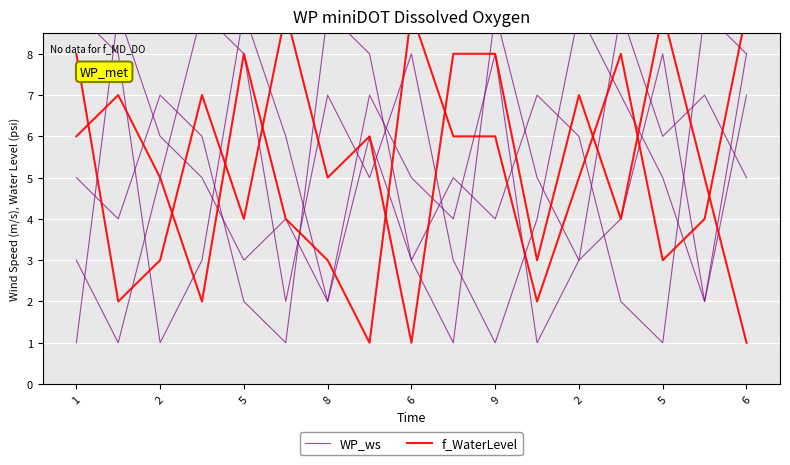

Which series has the widest spread of values?

WP_ws